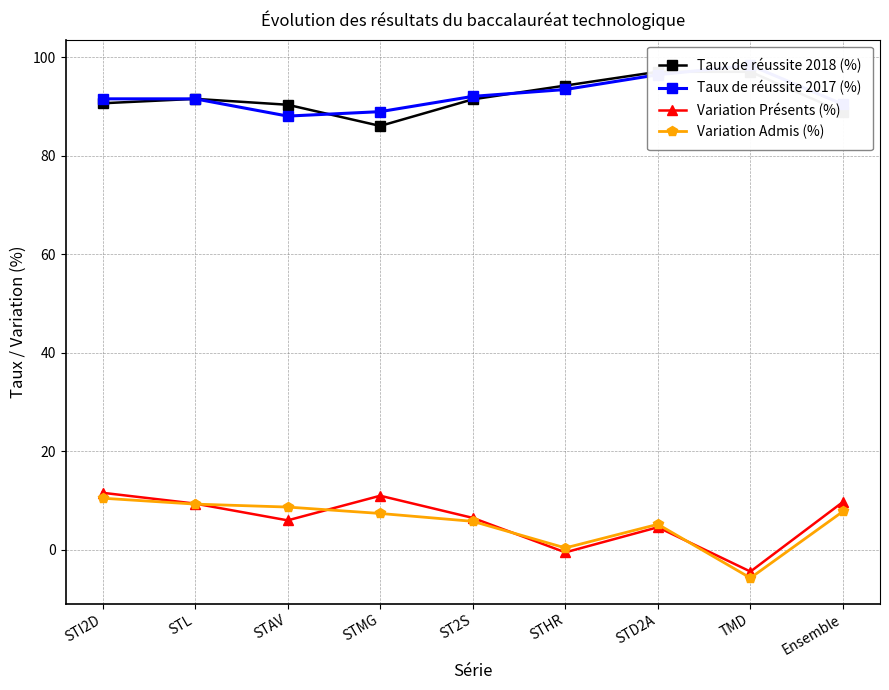

True or false: Variation Présents (%) and Taux de réussite 2018 (%) intersect in this chart.

False